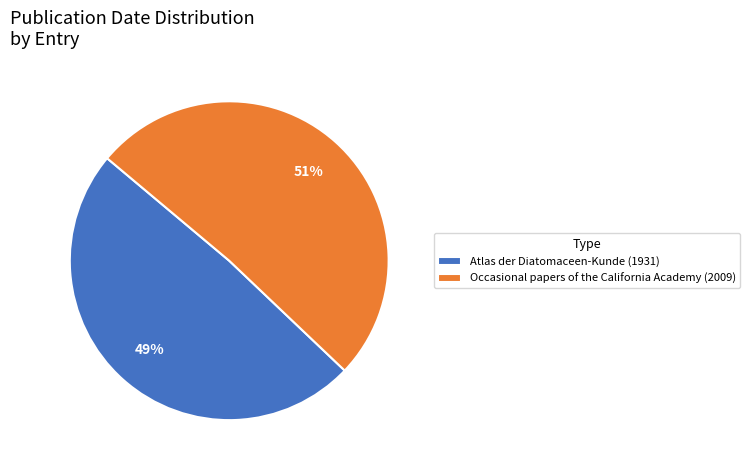

To the nearest percent, what is the average slice percentage?

50%